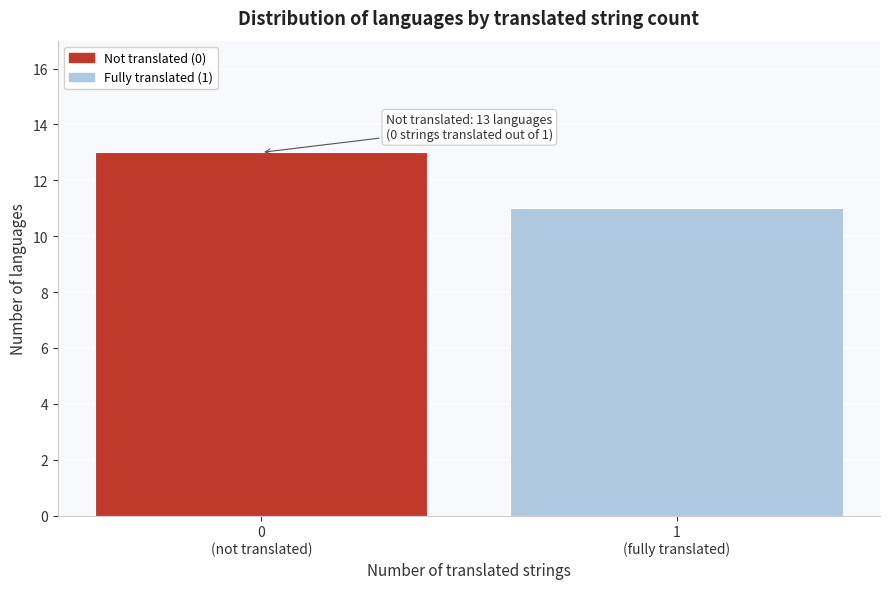

Reading right to left, what are all the values shown in this chart?

11	13